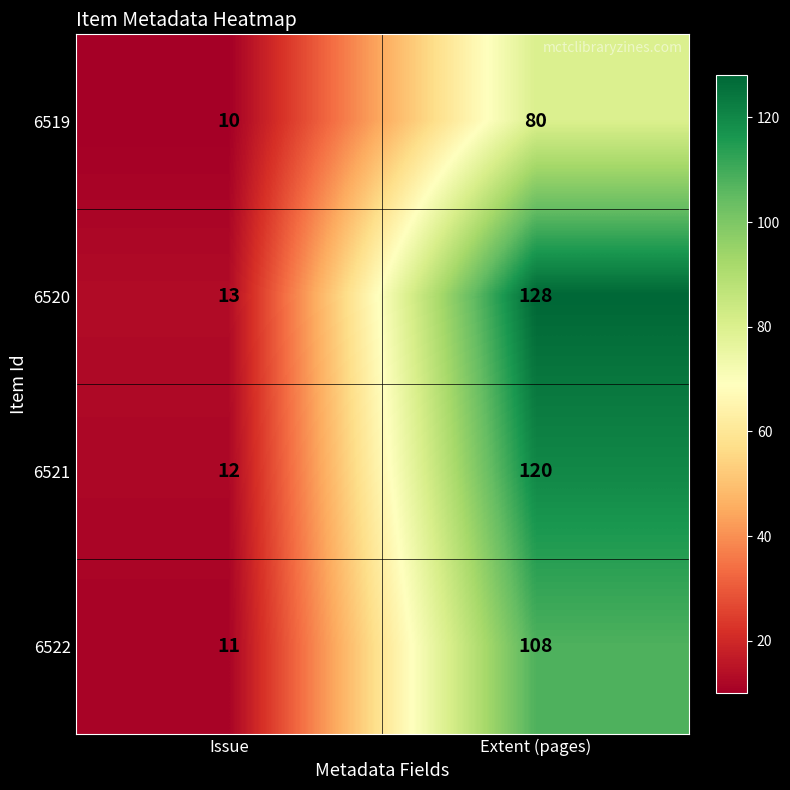

Reading right to left, extract all data points from this chart.

6519: 80	10
6520: 128	13
6521: 120	12
6522: 108	11